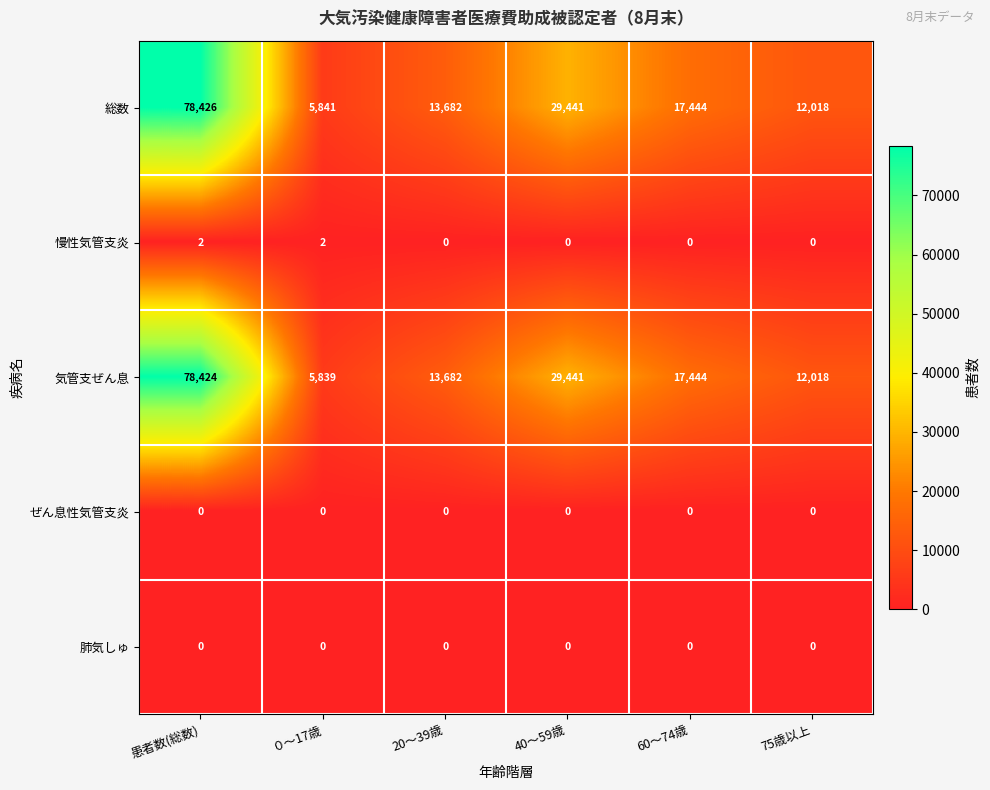

Which series has the largest total across all categories?

総数